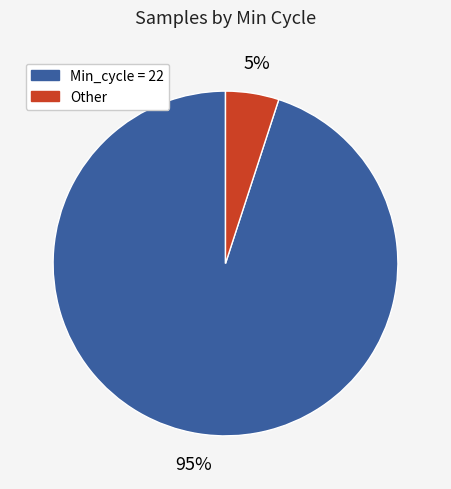

Is there a majority slice in this chart?

Yes